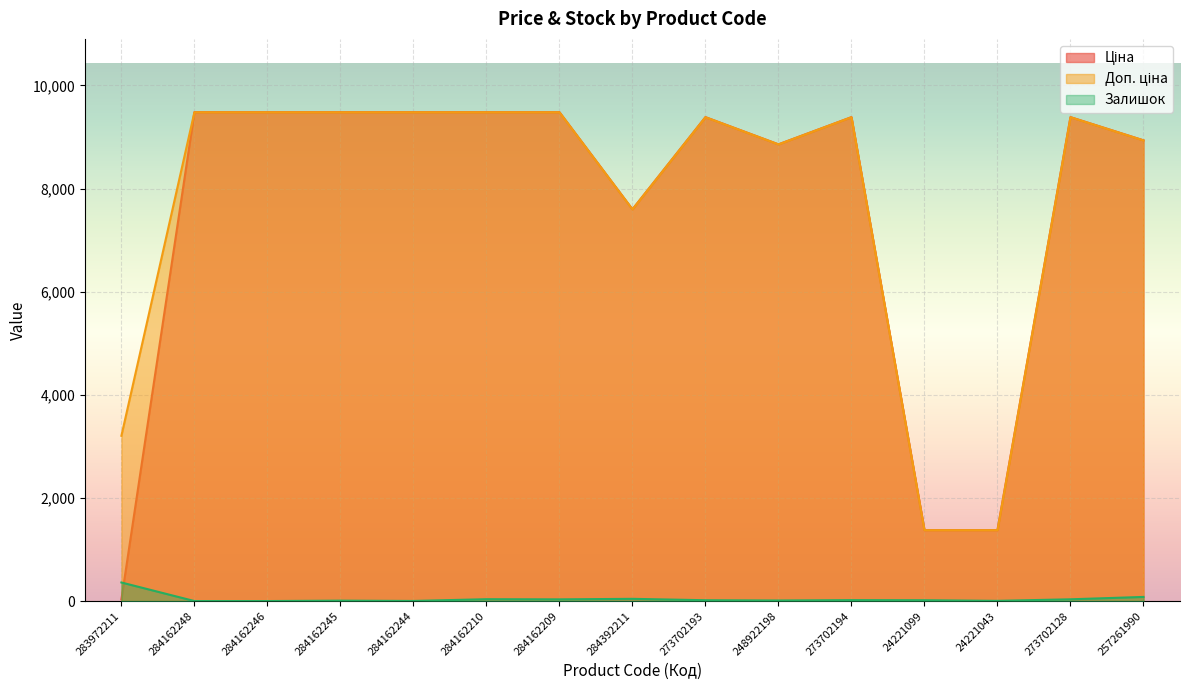

What is the label of the 1st point from the left?

283972211